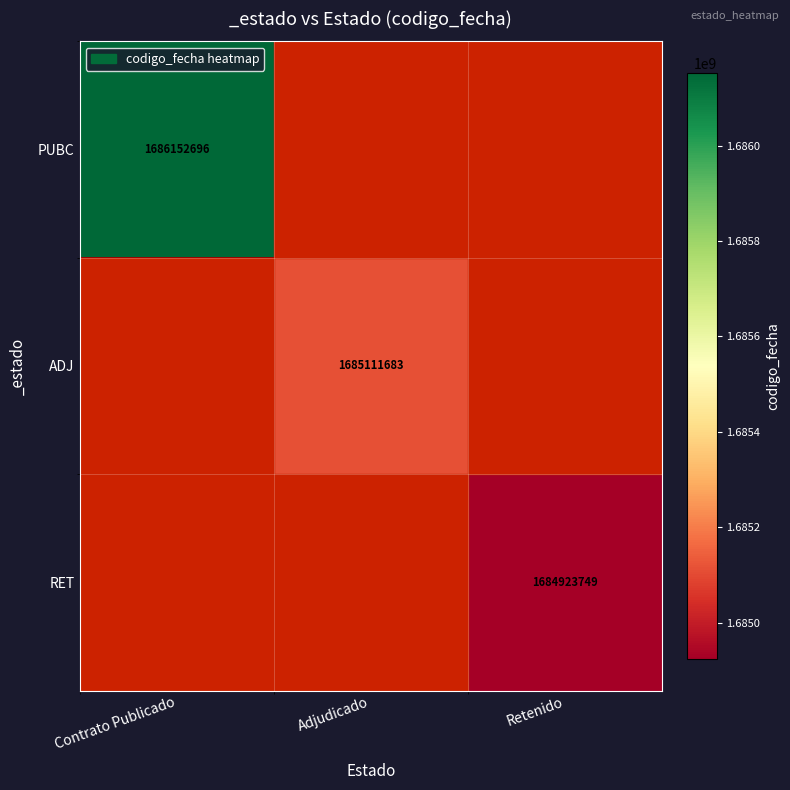

Which has a higher value, Adjudicado or Contrato Publicado?

Contrato Publicado